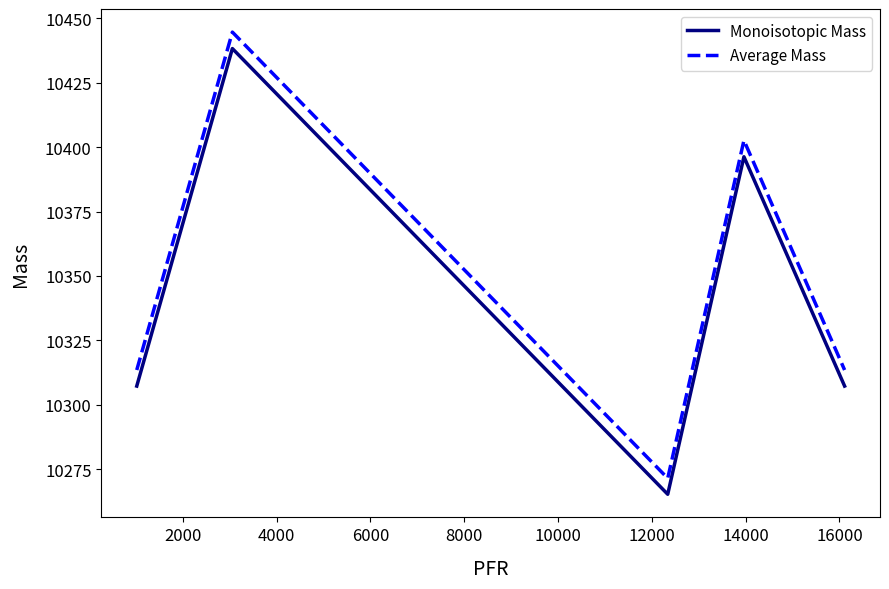

What is the greatest value displayed?

10444.7